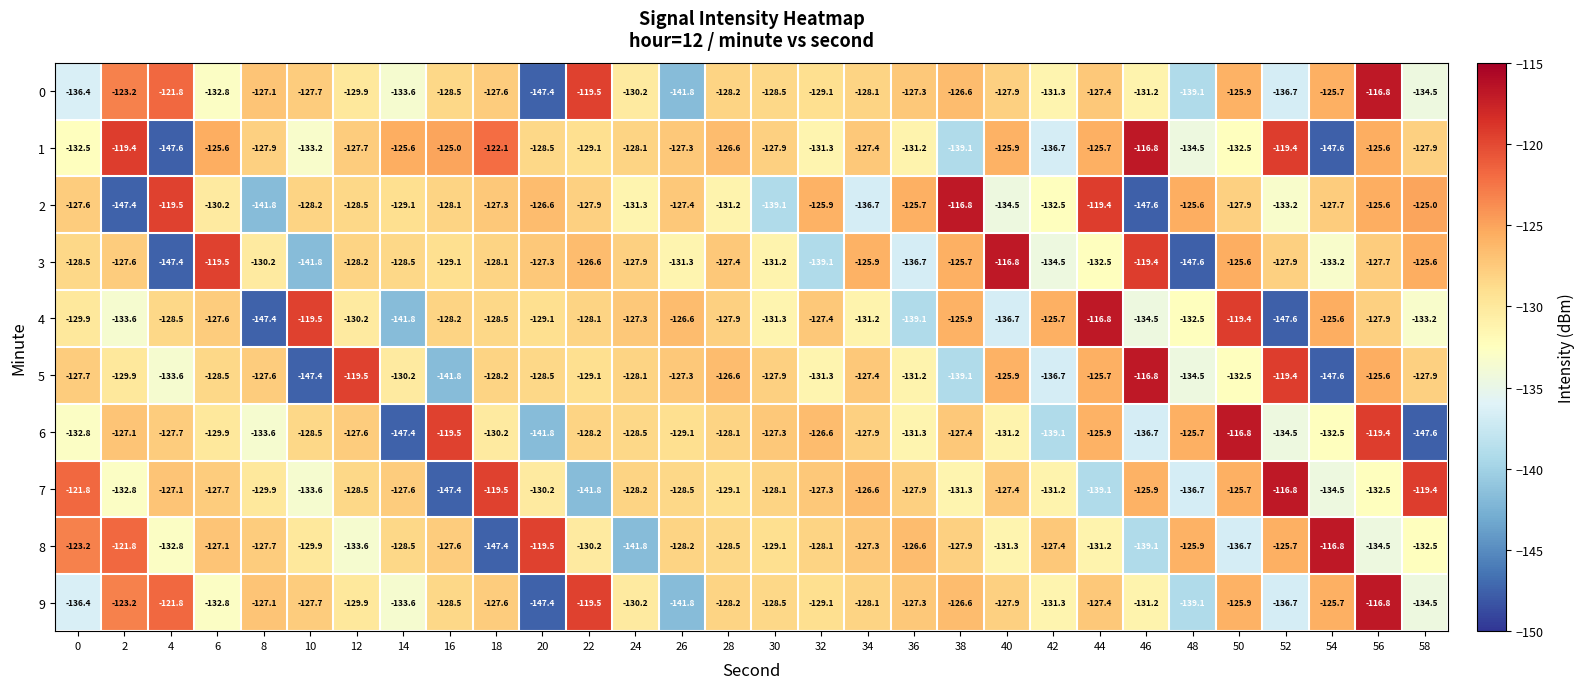

What is the difference between the 2 values at 20 and 10?

1.6